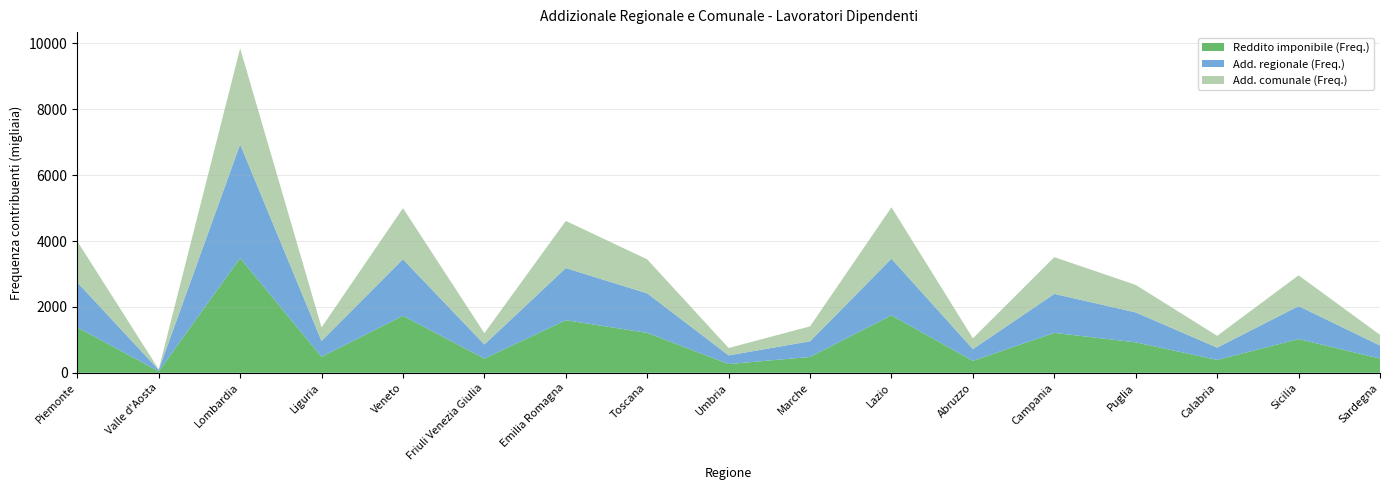

Reading left to right, list all the values displayed in this chart.

Reddito imponibile (Freq.): 1379647	45200	3482186	485829	1729848	432028	1596553	1211778	265760	480383	1743759	362559	1212044	924179	389481	1023889	431366
Add. regionale (Freq.): 1366539	44748	3453379	480789	1716488	428190	1582783	1200010	263115	476327	1719550	358082	1183431	909121	374710	1000869	397932
Add. comunale (Freq.): 1246681	16592	2914523	410772	1552648	342526	1432023	1031254	223593	453070	1561815	325993	1115502	834617	357539	934504	323166